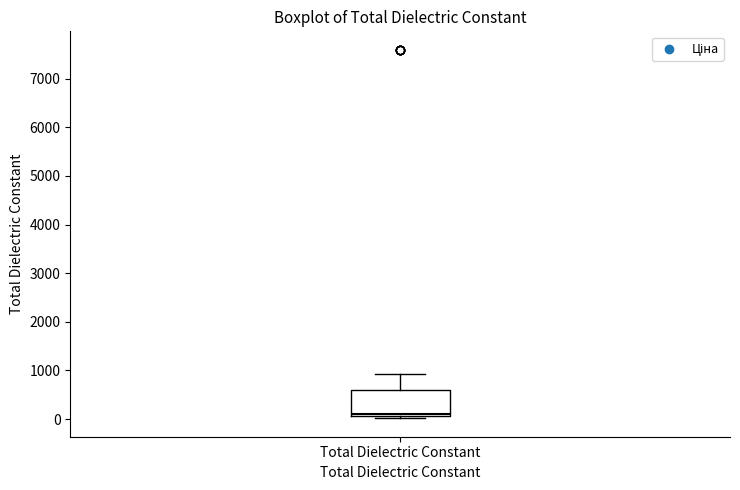

Read this box plot against the y-axis: the position of the median line, the range covered by the box, and the ends of both whiskers. The values are not printed on the chart, so give them approximately, as read against the axis.

median 100 (just above the box's lower edge), box 100 to 600, whiskers 0 to 900